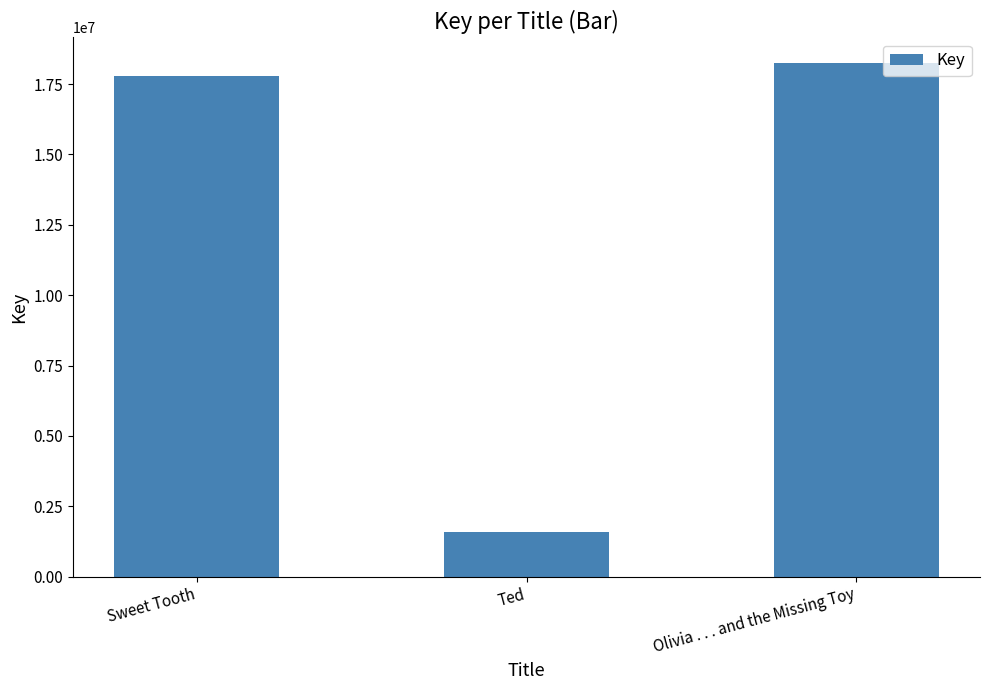

What is the value of the 1st bar from the left?

17801846